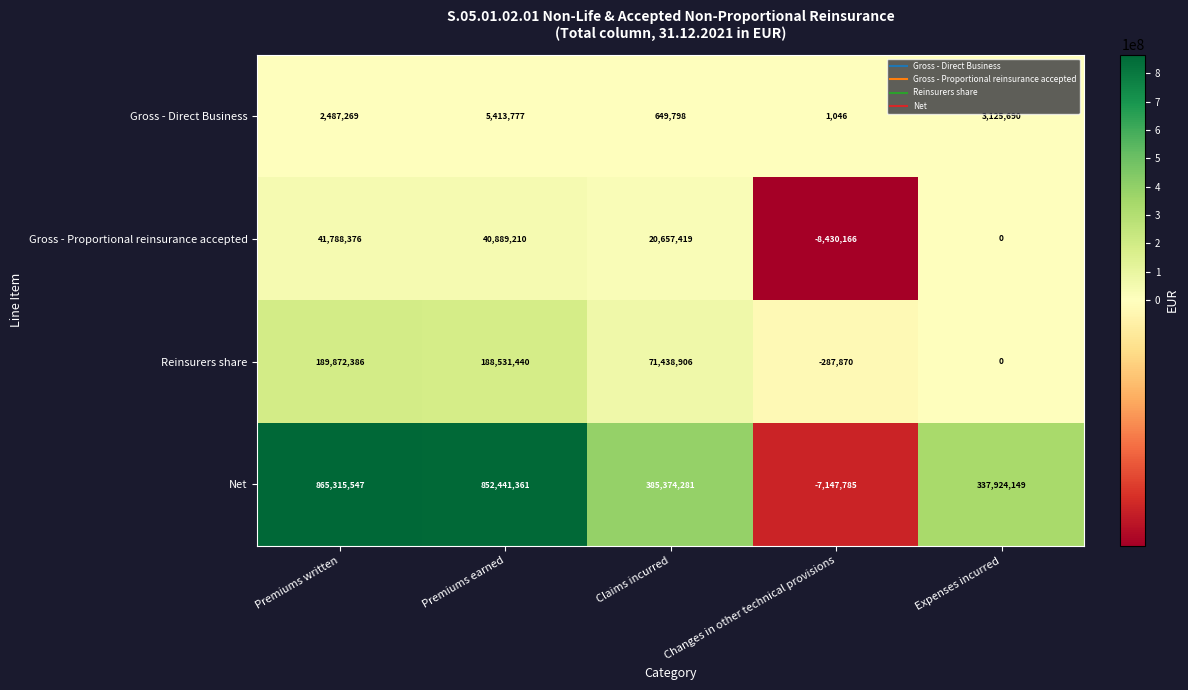

List the series in order of their peak value, highest first.

Net, Reinsurers share, Gross - Proportional reinsurance accepted, Gross - Direct Business